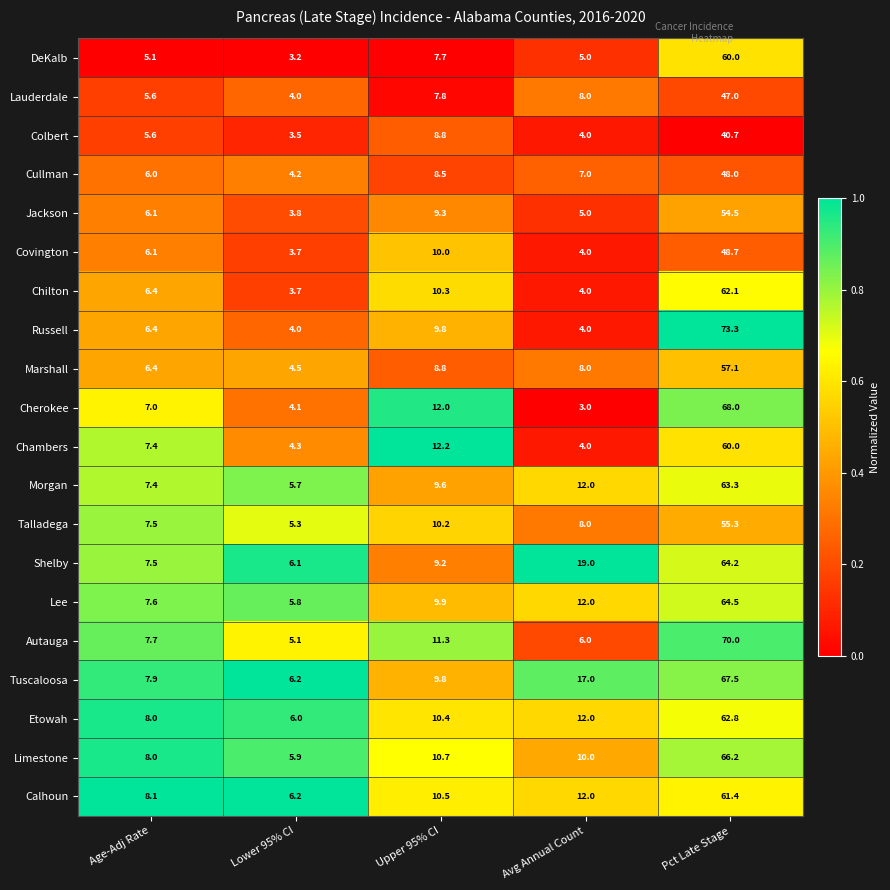

Which series changed the most between Age-Adj Rate and Pct Late Stage?

Russell